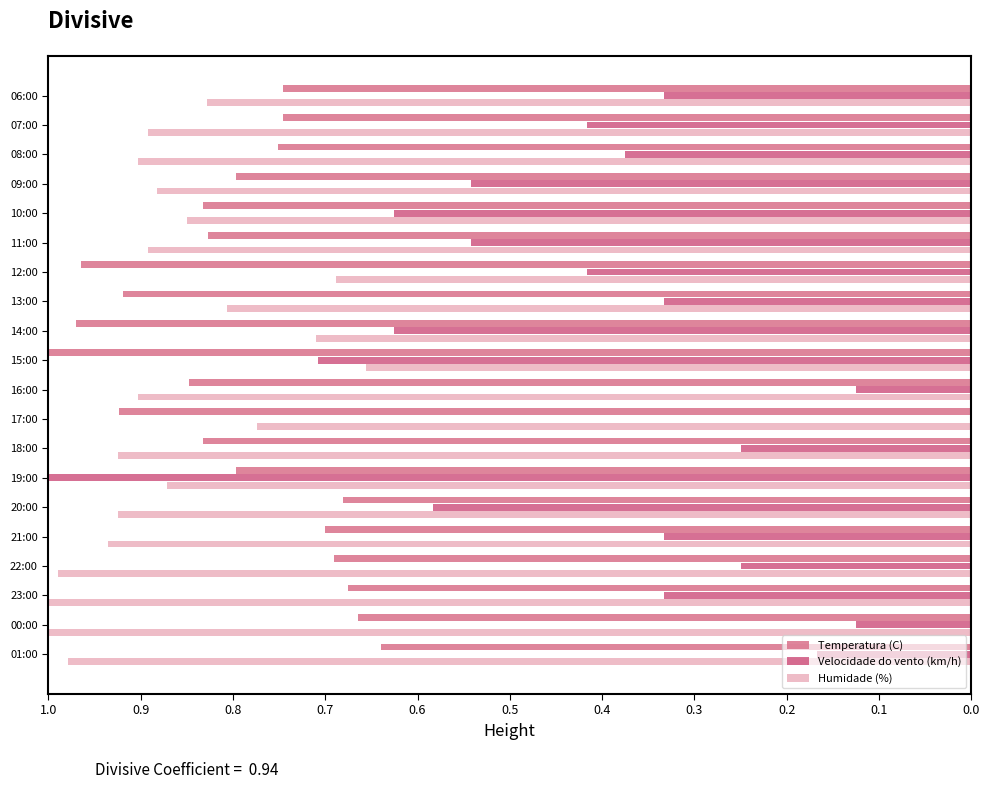

What is the sum of the Humidade (%) values at 20:00 and 21:00?

1.9